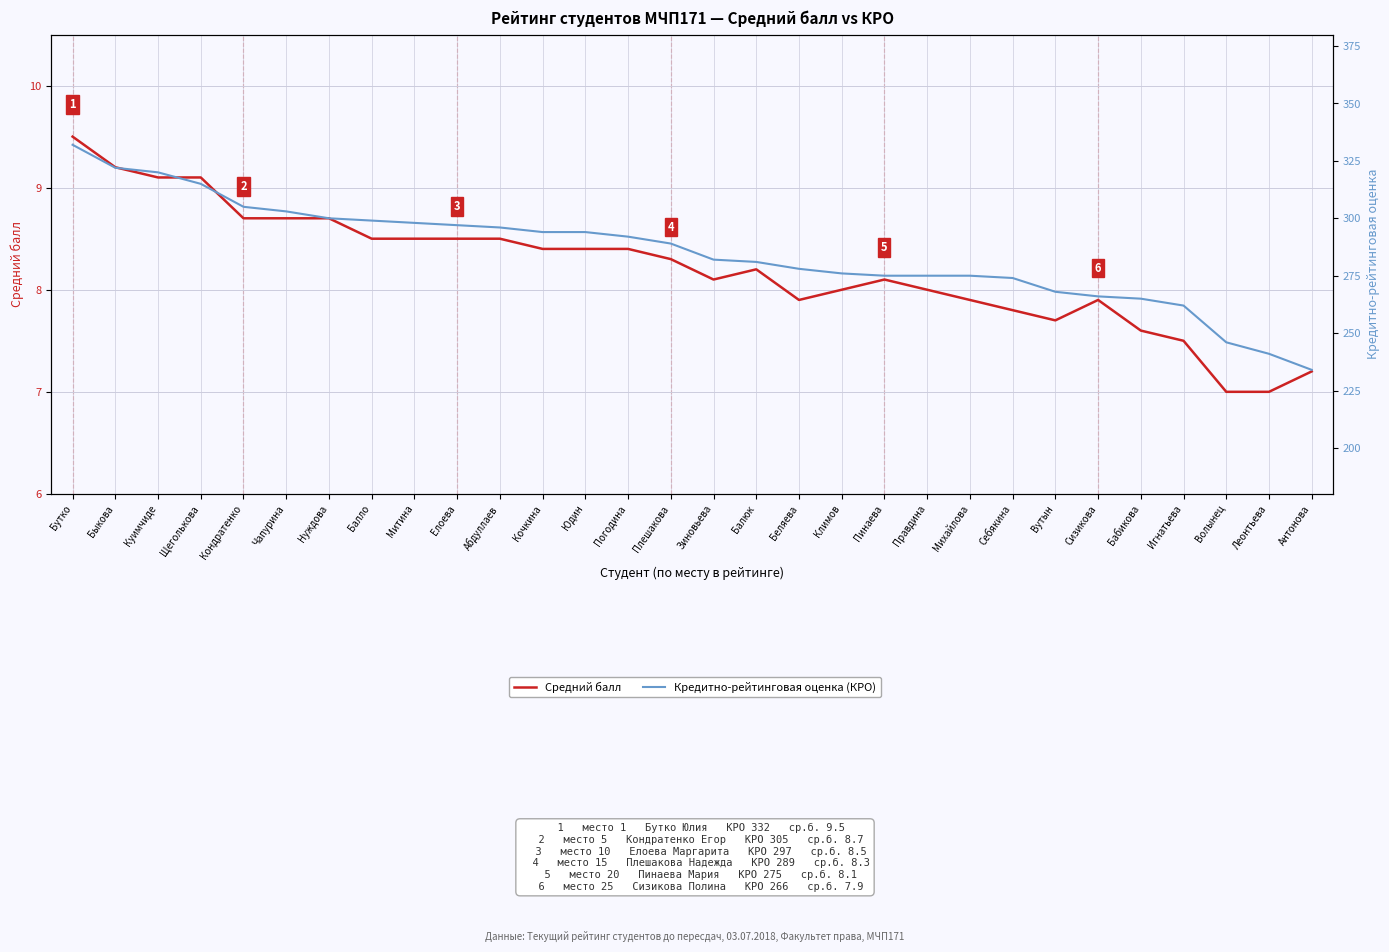

What position from the left is Юдин?

13